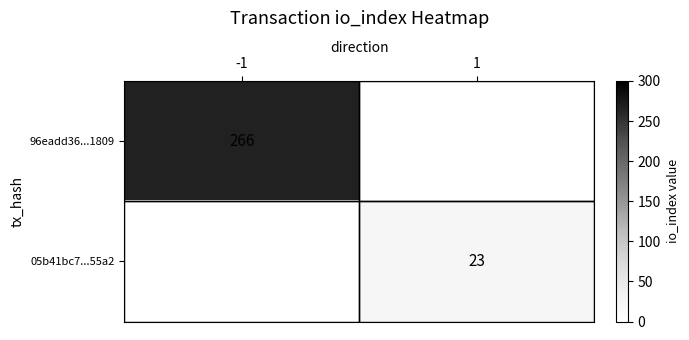

The 05b41bc7...55a2 series shows 32.3 at 1. True or false?

False